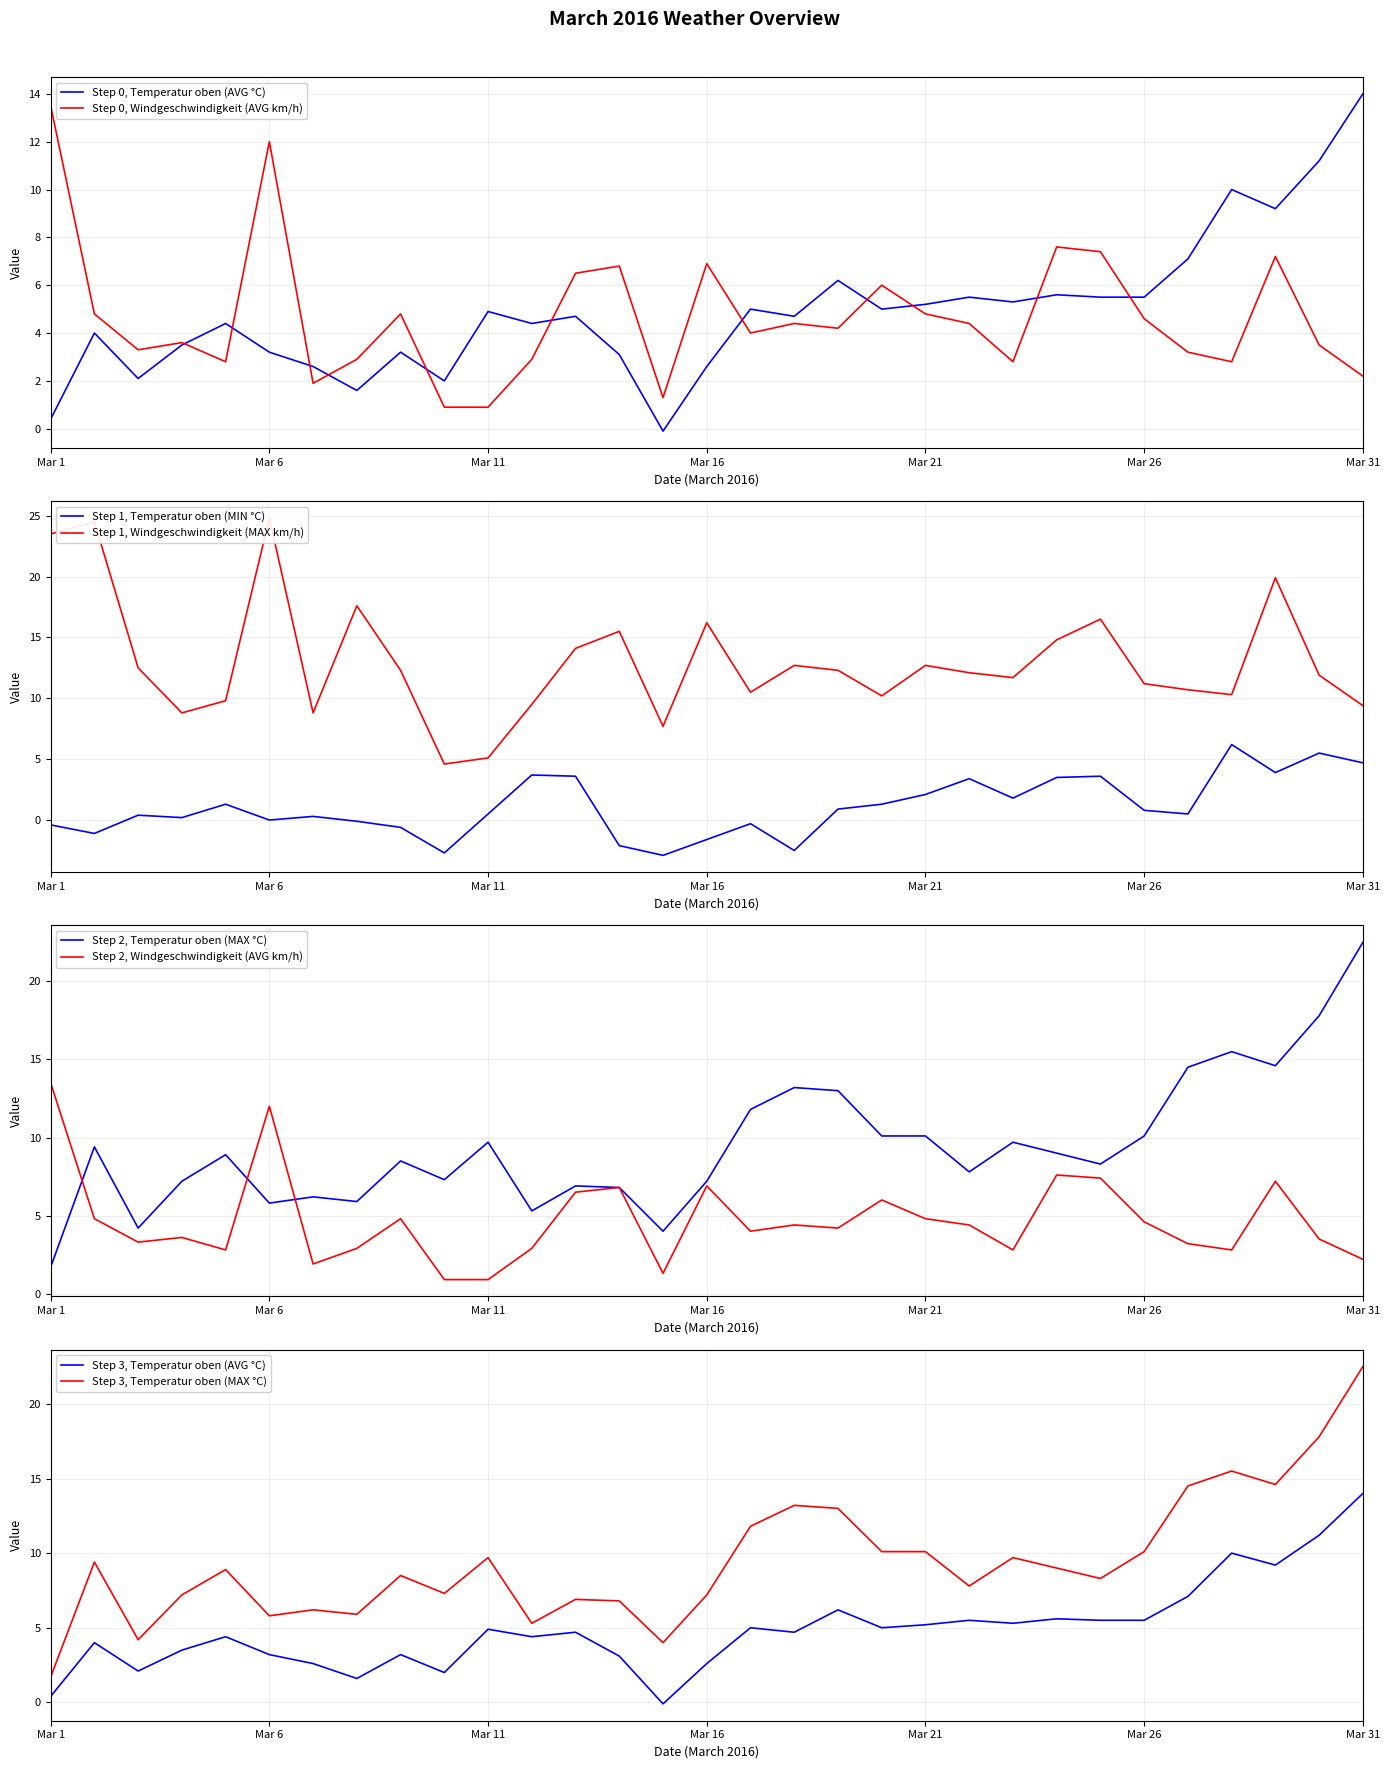

Between Mar 16 and Mar 21, which series saw the biggest shift?

Temperatur oben (MIN °C)